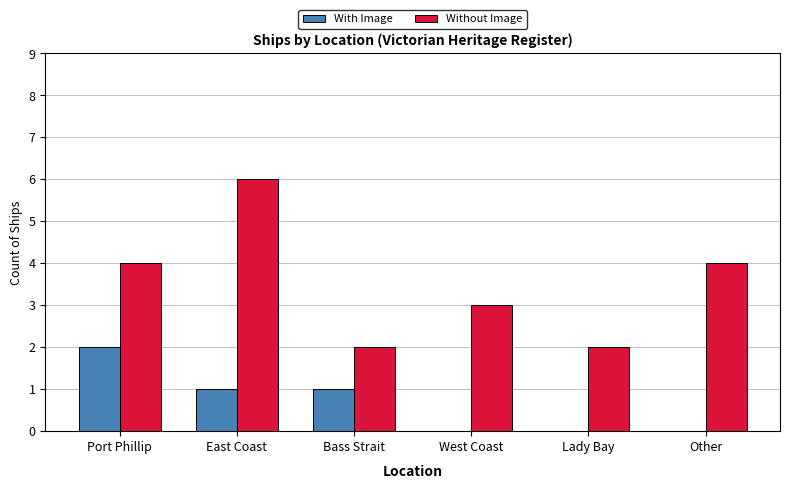

At which label does With Image first exceed 1?

Port Phillip